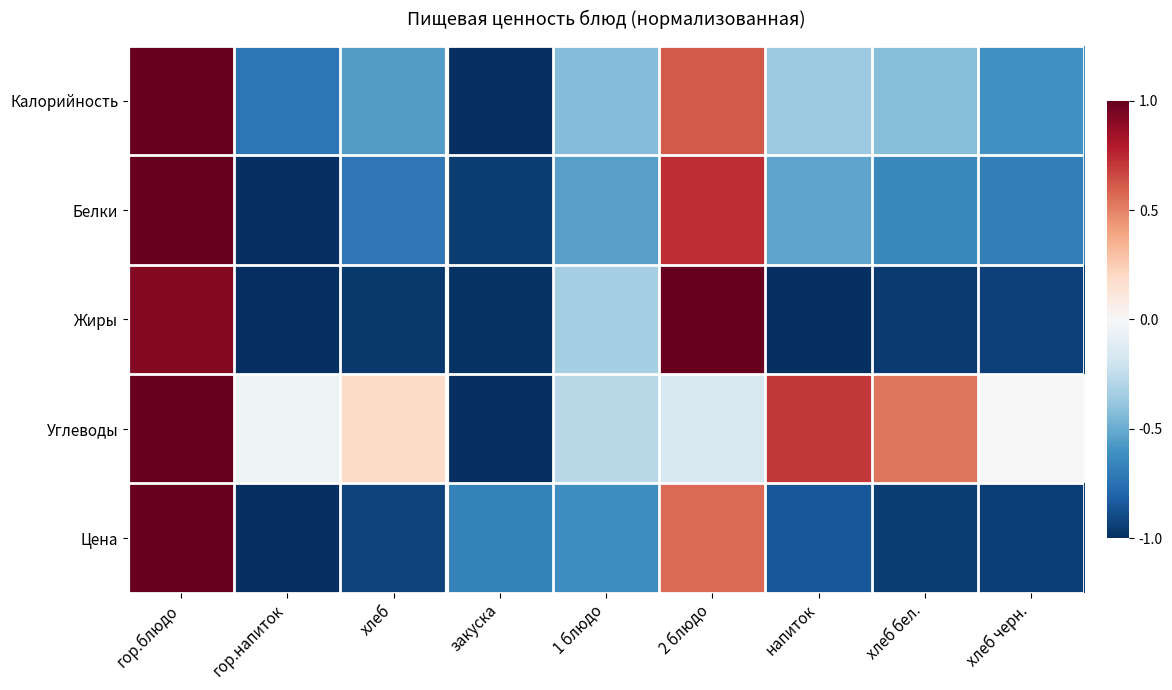

What is the spread (max minus min) of values at хлеб?

1.2